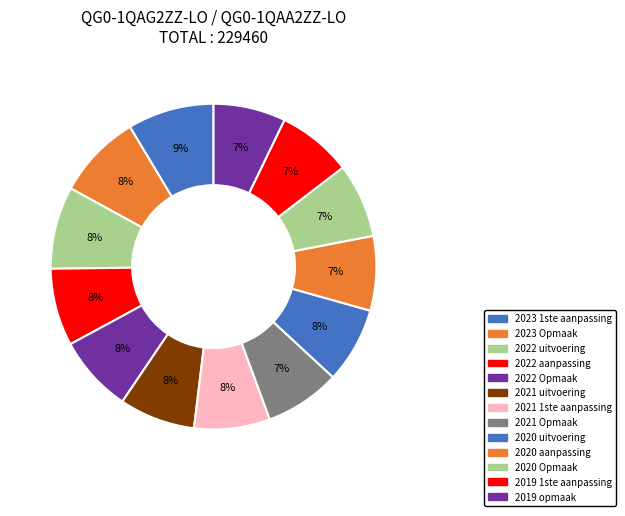

Which category has the smallest portion of the pie?

2019 opmaak